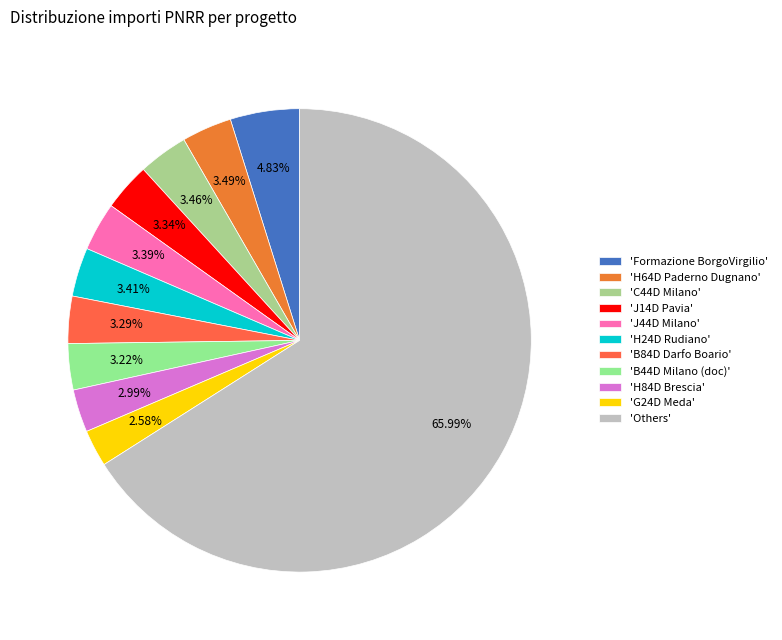

Which slice is the largest?

'Others'